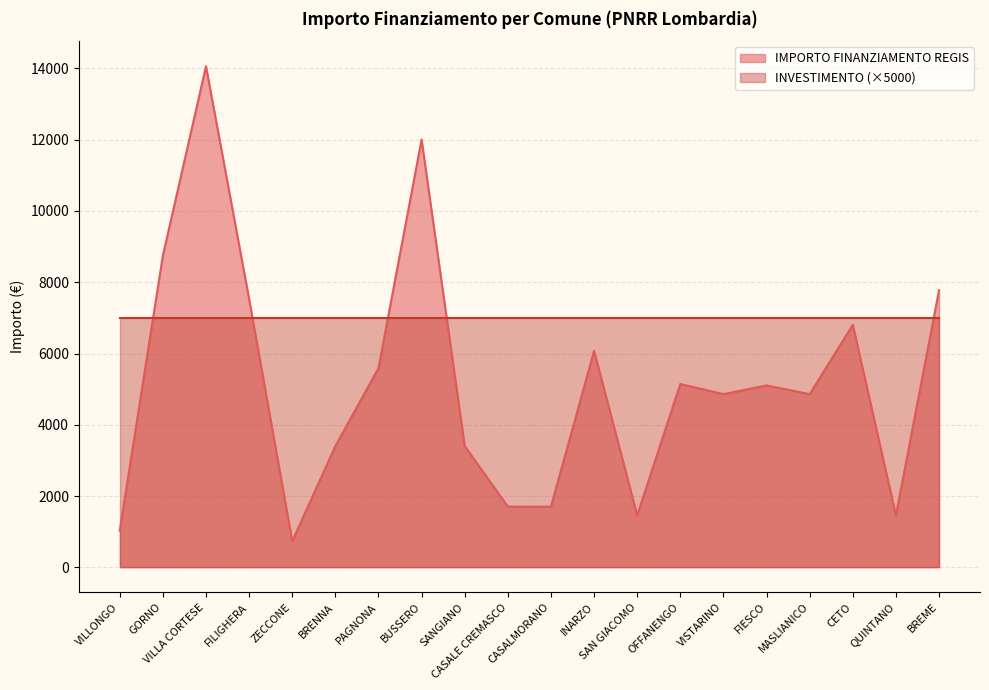

Rank the categories by value from lowest to highest.

ZECCONE, VILLONGO, SAN GIACOMO, QUINTANO, CASALE CREMASCO, CASALMORANO, BRENNA, SANGIANO, VISTARINO, MASLIANICO, FIESCO, OFFANENGO, PAGNONA, INARZO, CETO, FILIGHERA, BREME, GORNO, BUSSERO, VILLA CORTESE